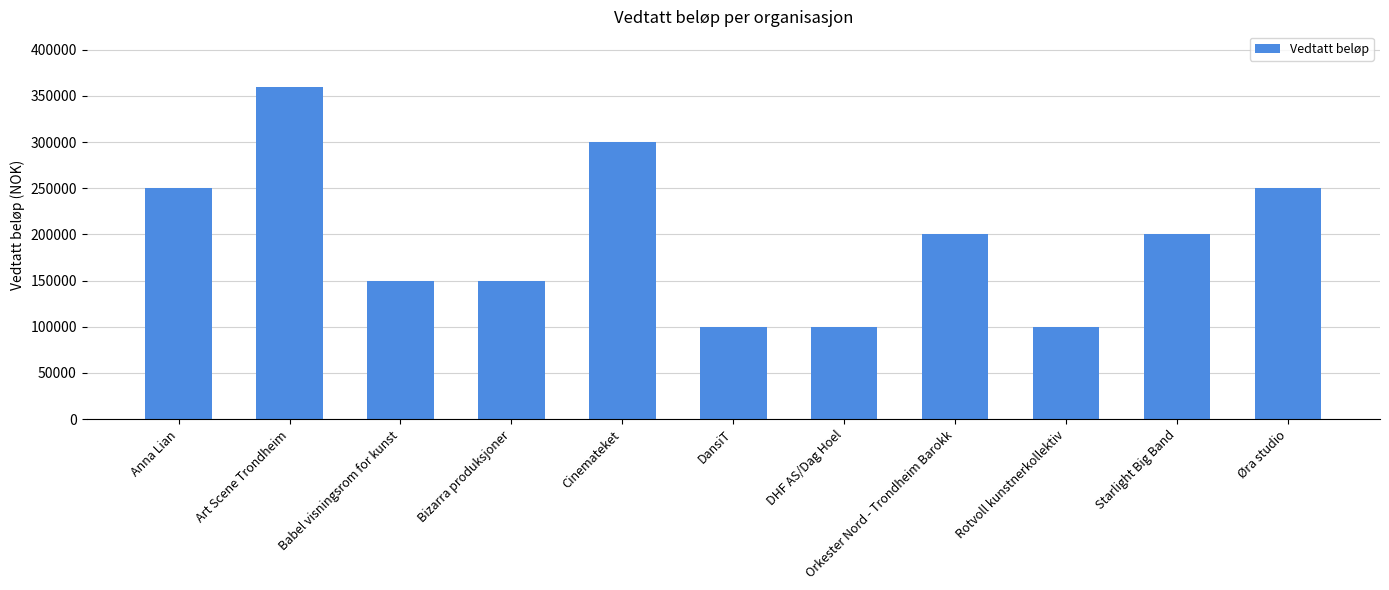

Count the number of categories in the chart.

11